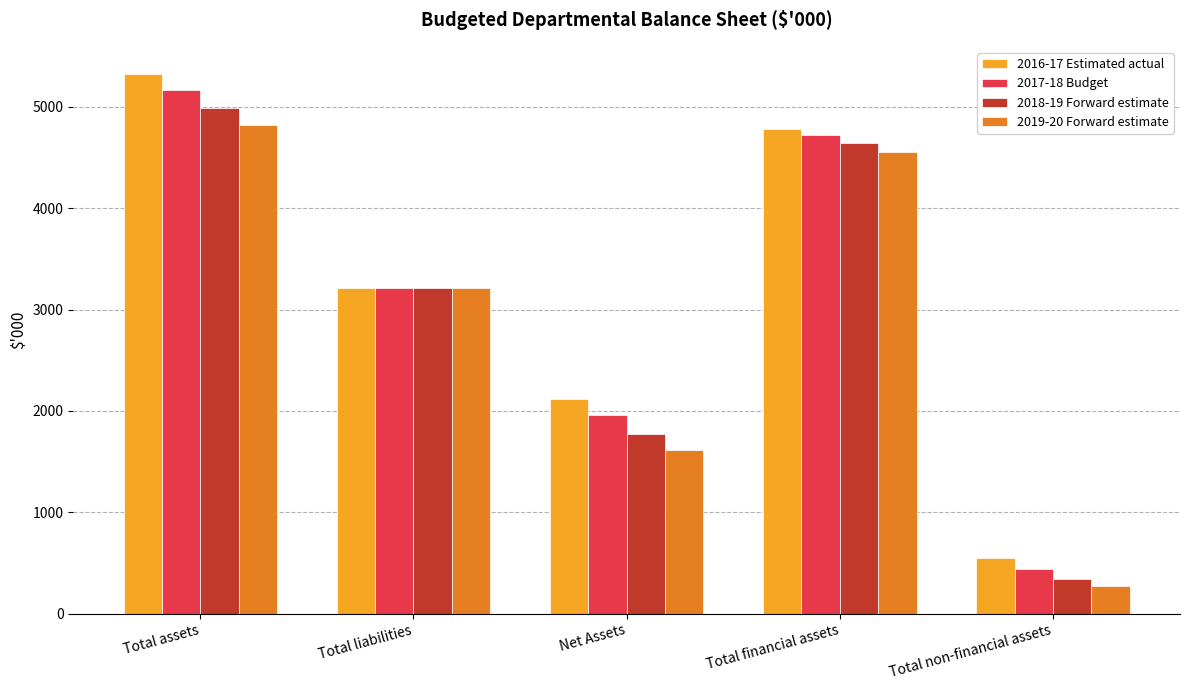

Reading left to right, extract all data points from this chart.

2016-17 Estimated actual: Total assets=5325	Total liabilities=3208	Net Assets=2117	Total financial assets=4776	Total non-financial assets=549
2017-18 Budget: Total assets=5164	Total liabilities=3208	Net Assets=1956	Total financial assets=4726	Total non-financial assets=438
2018-19 Forward estimate: Total assets=4985	Total liabilities=3208	Net Assets=1777	Total financial assets=4643	Total non-financial assets=342
2019-20 Forward estimate: Total assets=4824	Total liabilities=3208	Net Assets=1616	Total financial assets=4553	Total non-financial assets=271